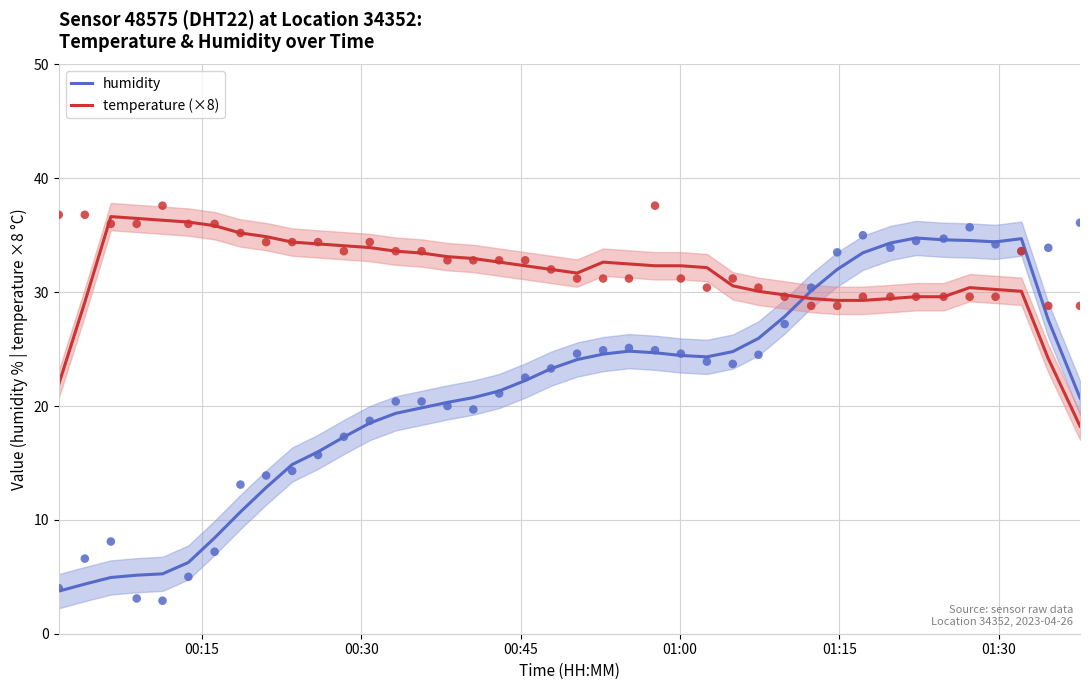

Which series reaches the minimum Y coordinate?

humidity